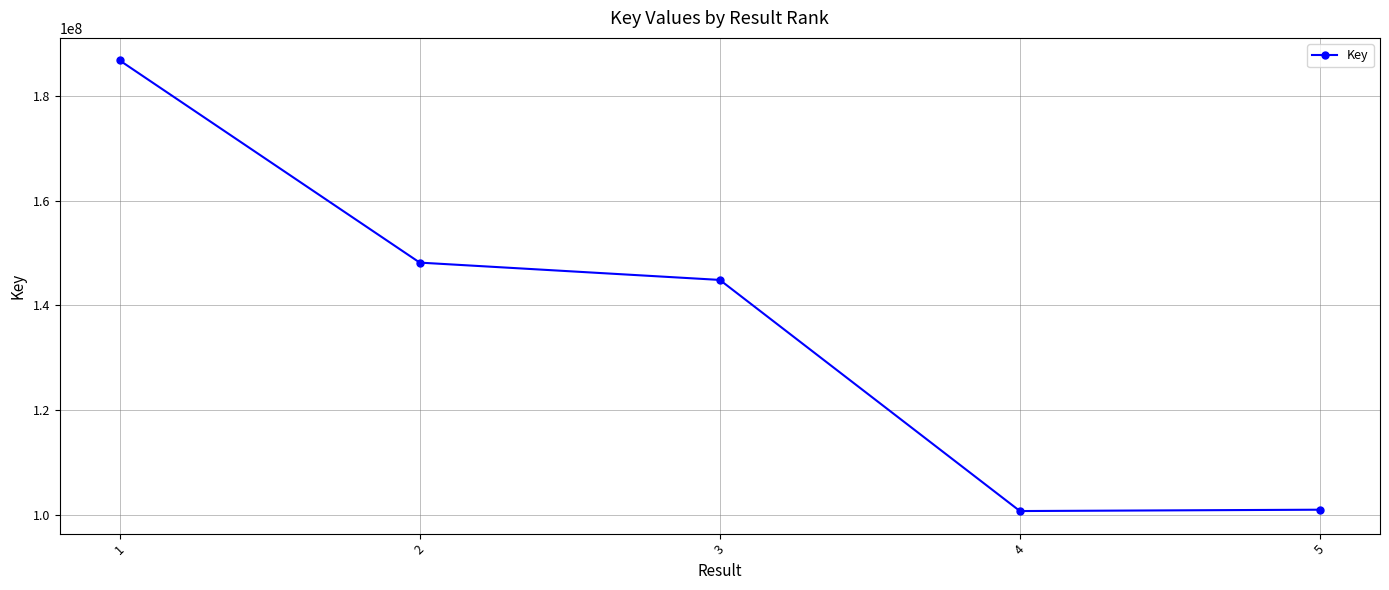

Which category has the highest value across all series?

1